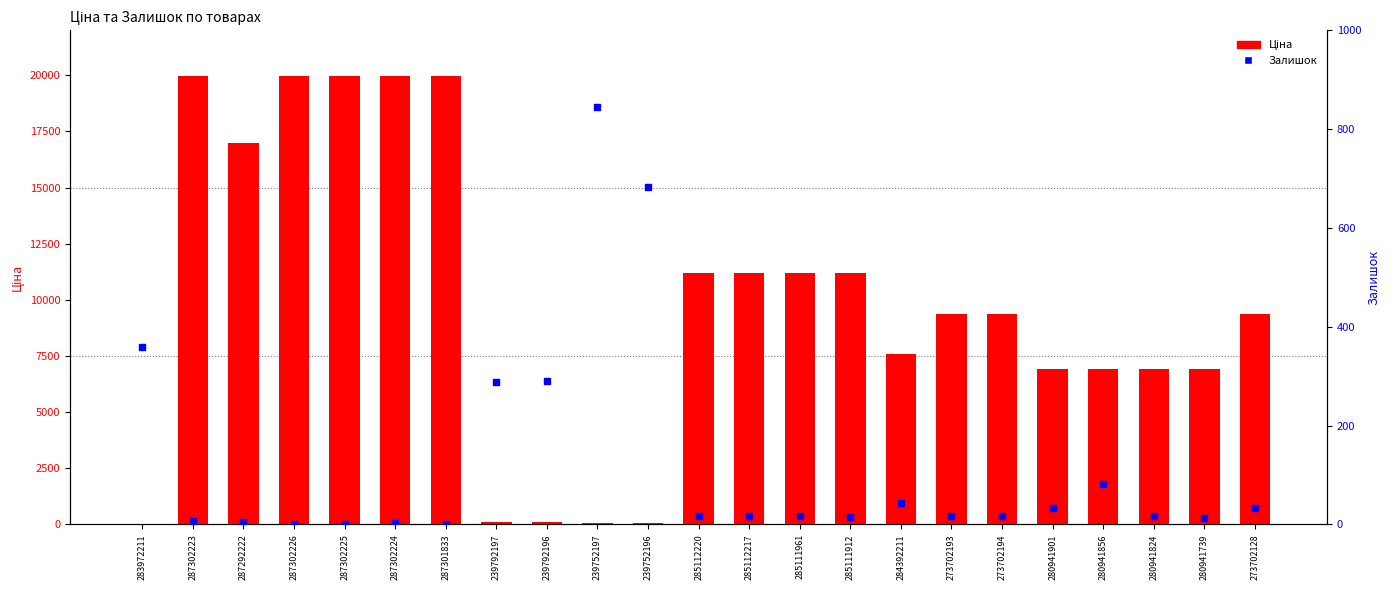

Which series has the largest total across all categories?

Ціна